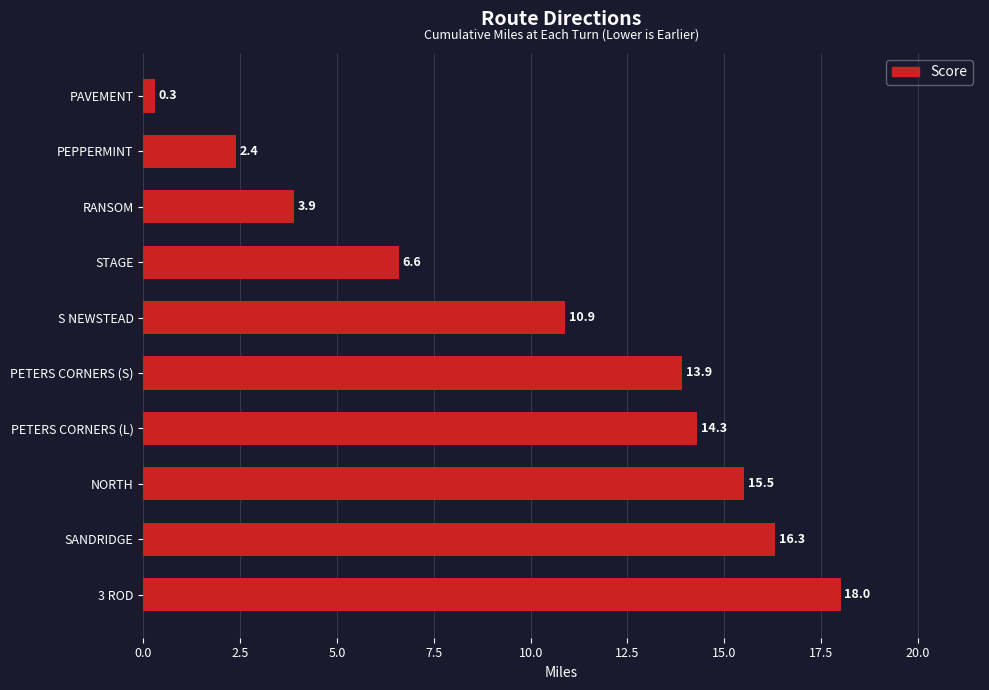

Rank the categories by value from lowest to highest.

PAVEMENT, PEPPERMINT, RANSOM, STAGE, S NEWSTEAD, PETERS CORNERS (S), PETERS CORNERS (L), NORTH, SANDRIDGE, 3 ROD